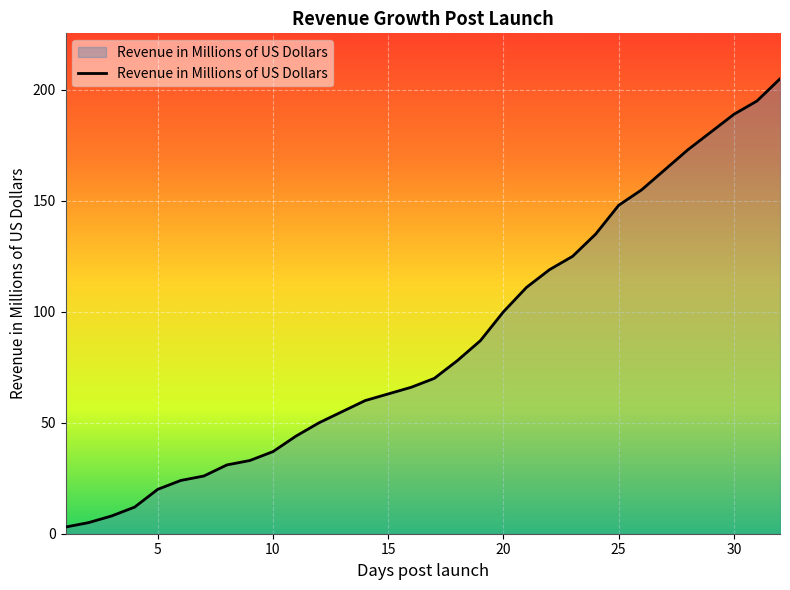

What is the difference between the maximum and minimum values?

202